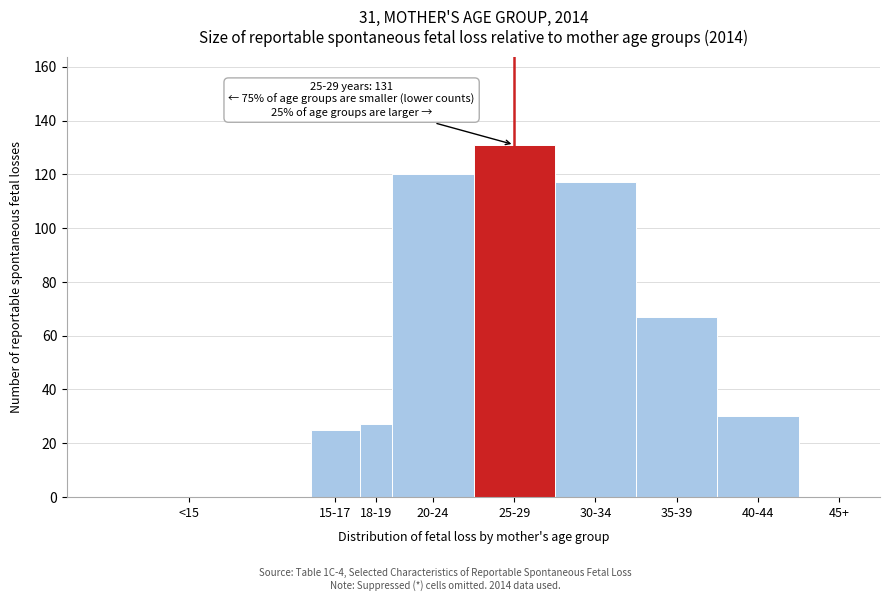

Reading left to right, transcribe all the data shown in this chart.

<15=0	15-17=25	18-19=27	20-24=120	25-29=131	30-34=117	35-39=67	40-44=30	45+=0